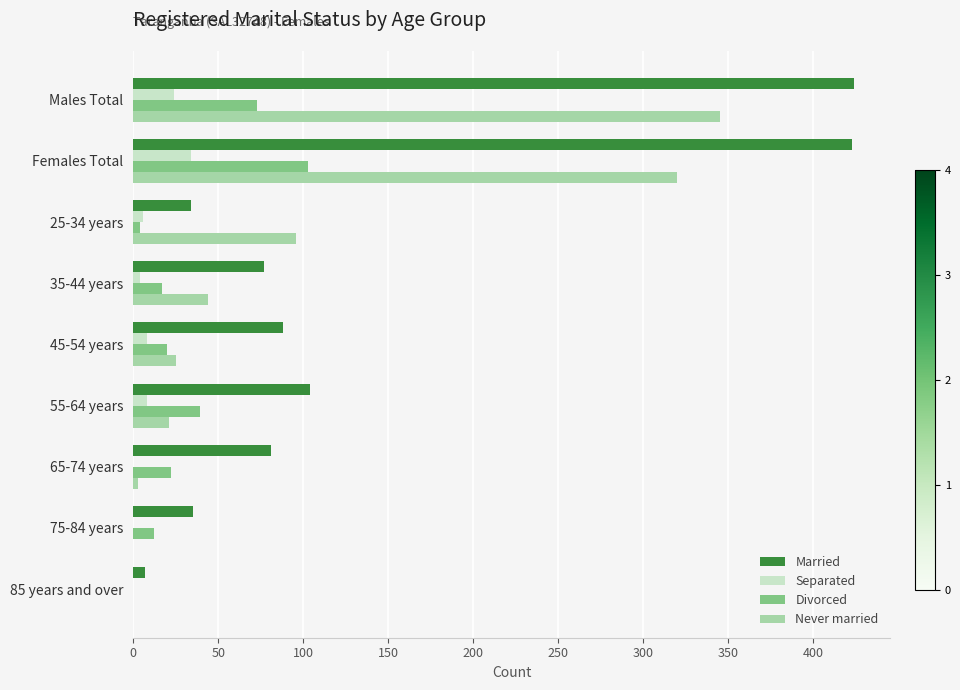

At which label does Separated reach its peak?

Females Total